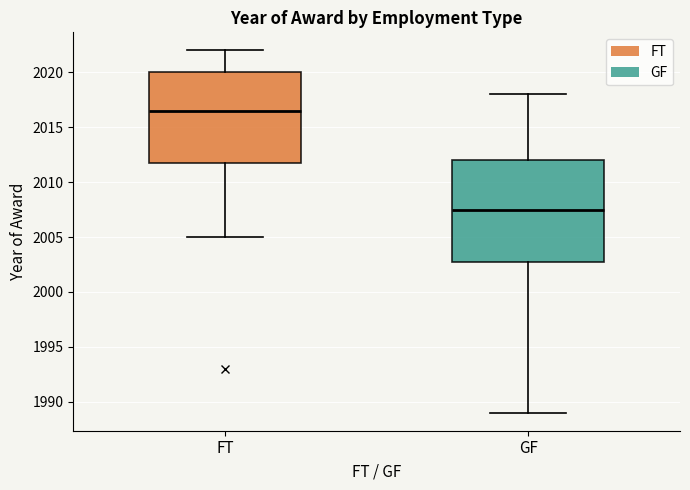

Where does the upper whisker of the box for GF end on the y-axis? The values are not printed on the chart, so give them approximately, as read against the axis.

2018.0